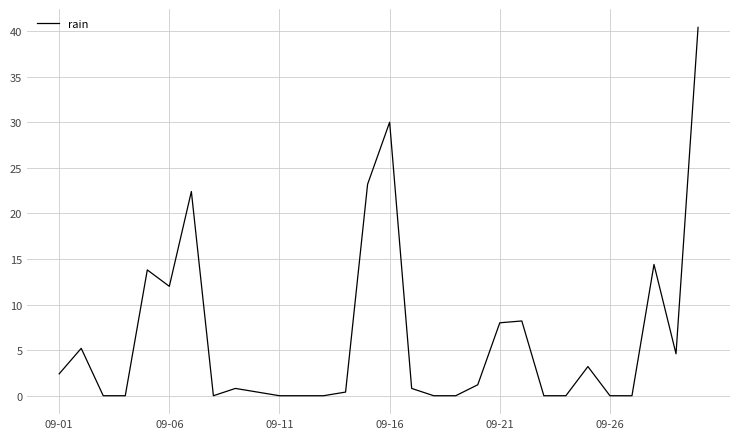

What is the difference between the maximum and minimum values?

40.4